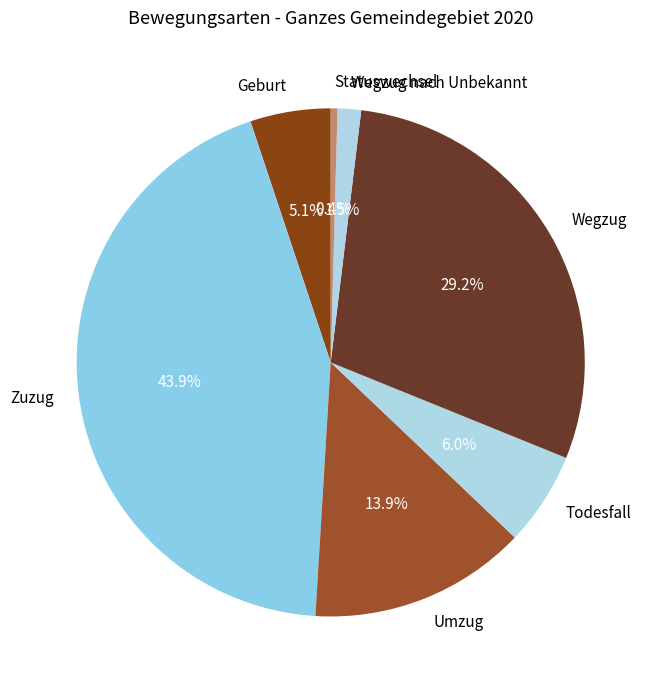

Is Geburt the majority of the pie?

No